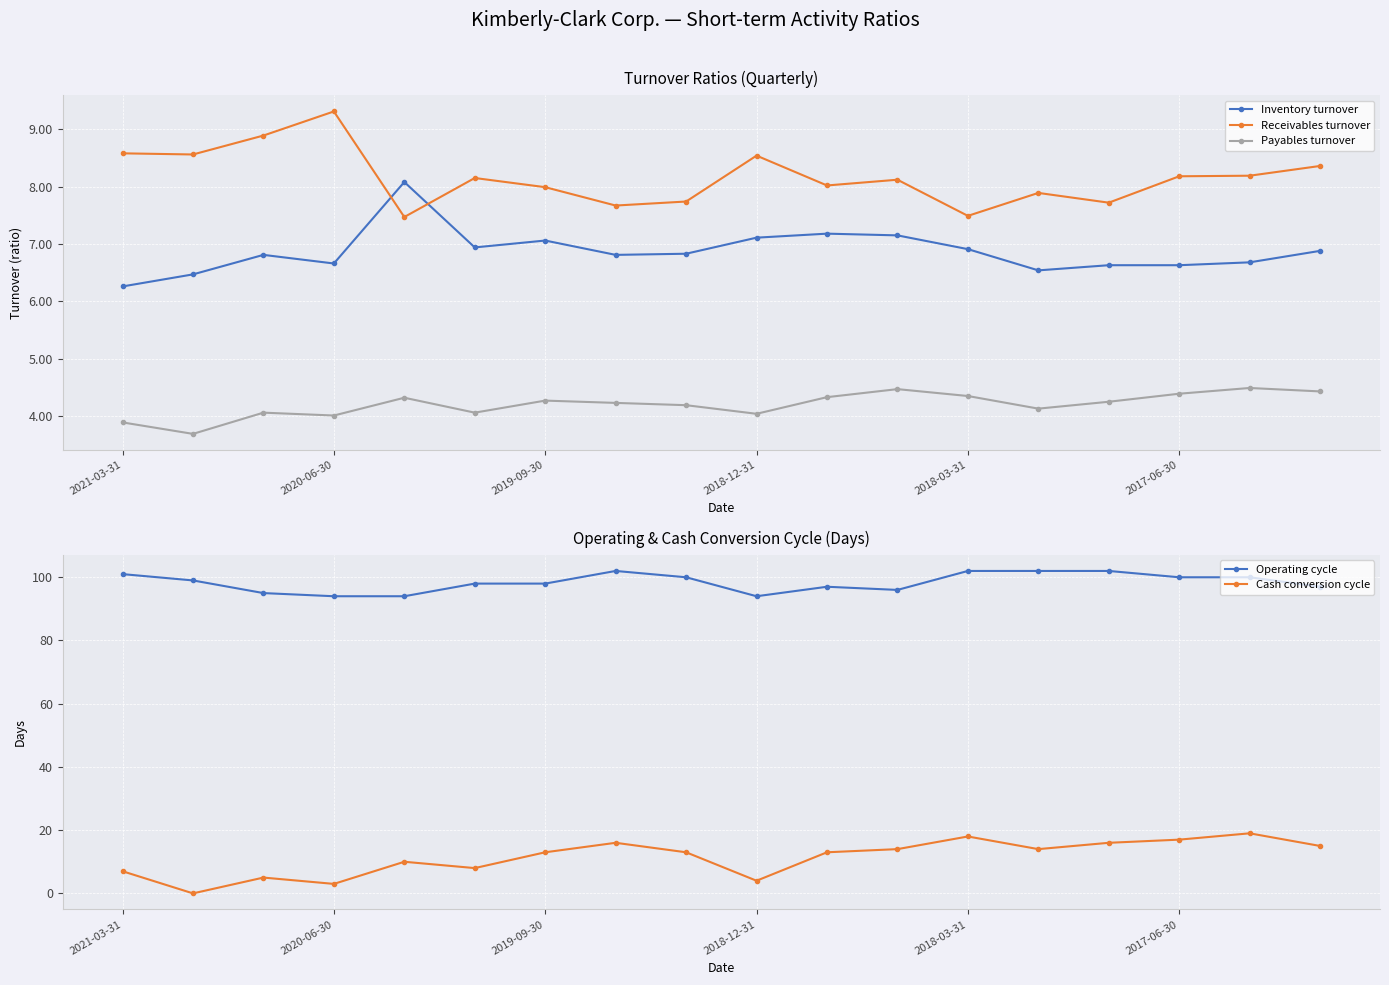

How many lines are shown in the chart?

5